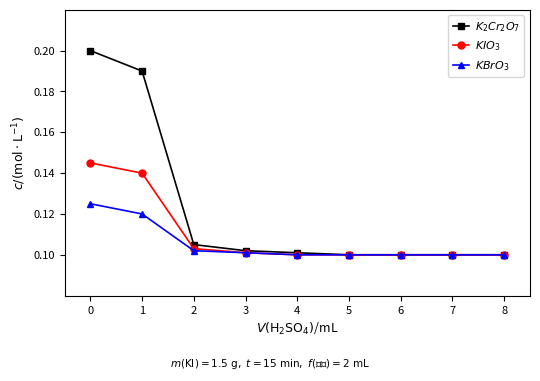

The value of $KBrO_3$ at 2 is 0.1. True or false?

True